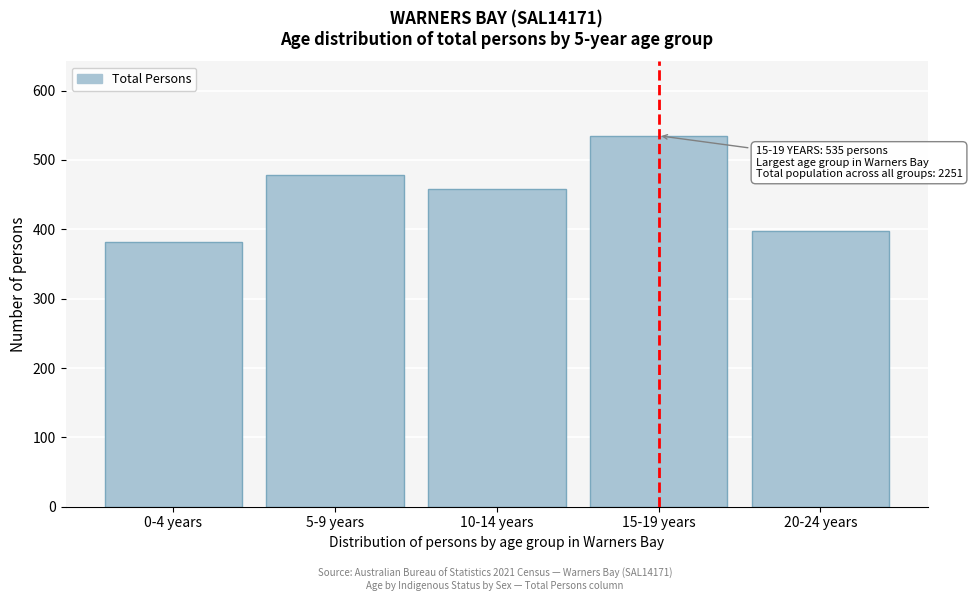

Reading right to left, transcribe all the data shown in this chart.

20-24 years=397	15-19 years=535	10-14 years=458	5-9 years=479	0-4 years=382